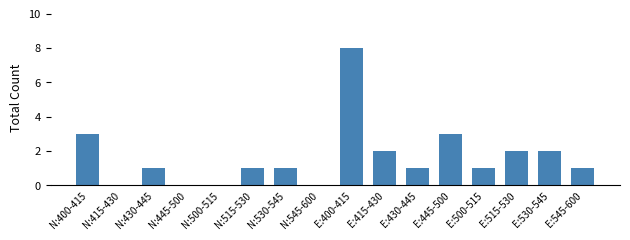

What is the ratio of the value at N:515-530 to the value at E:545-600?

1.0